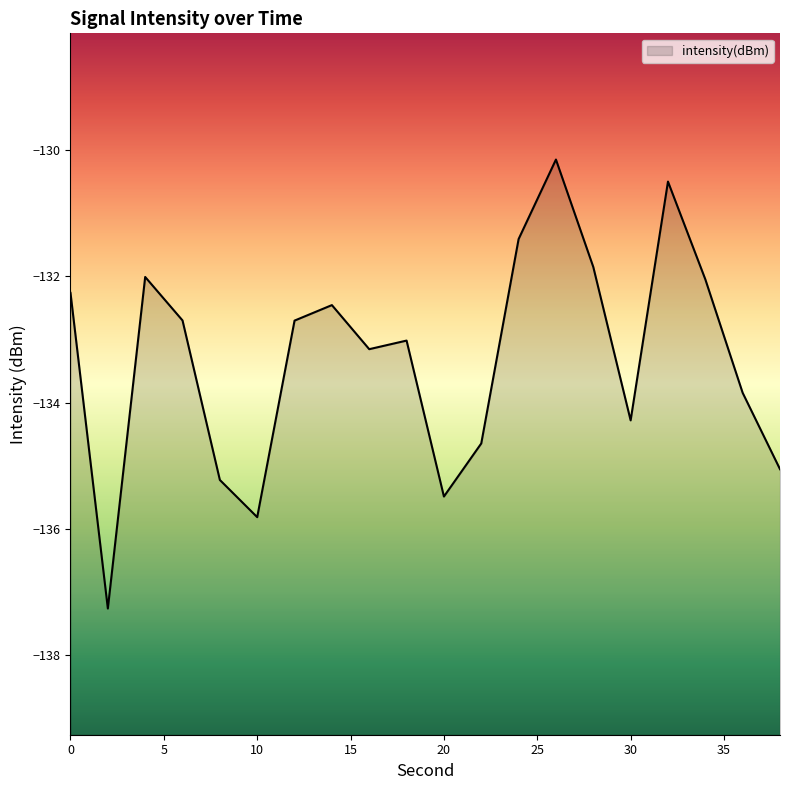

How many data points does each series have?

20